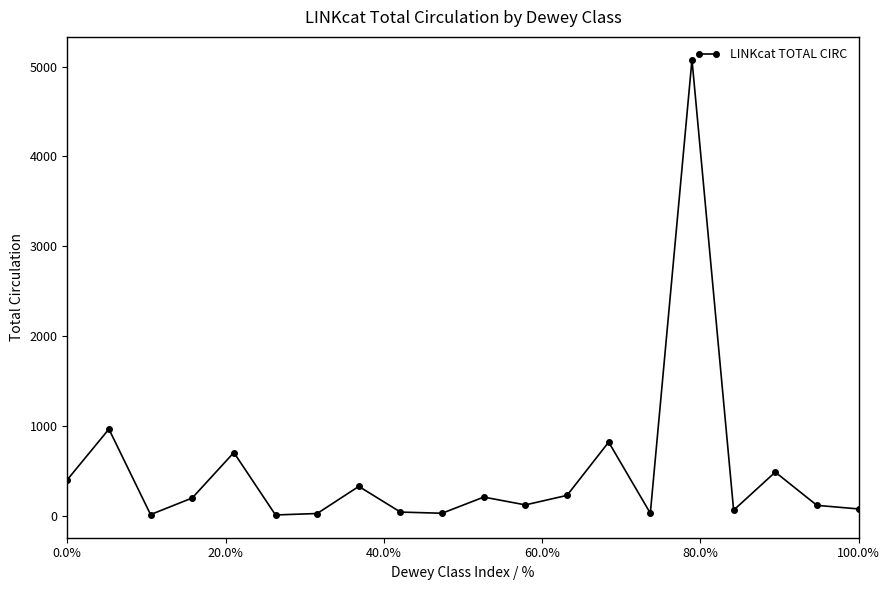

How many points are higher than both their immediate neighbors (excluding endpoints)?

7